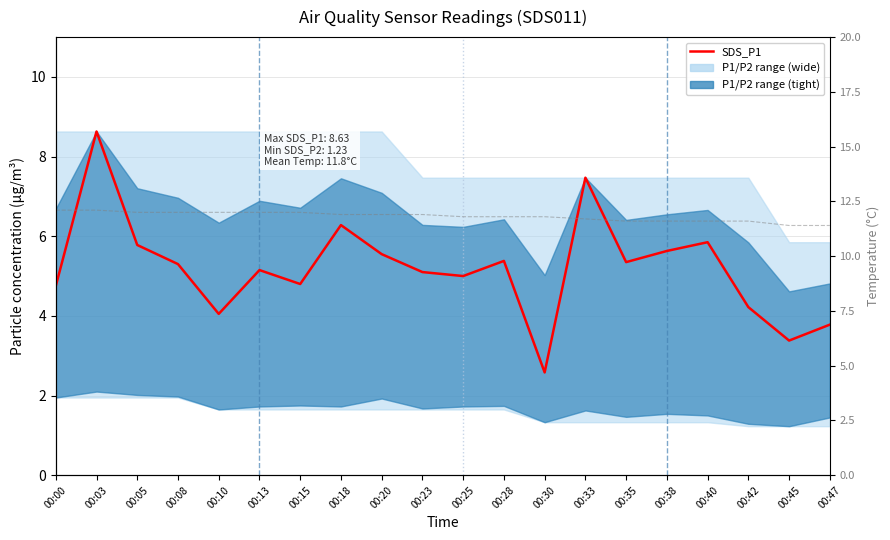

True or false: SDS_P1 and Temp intersect in this chart.

False